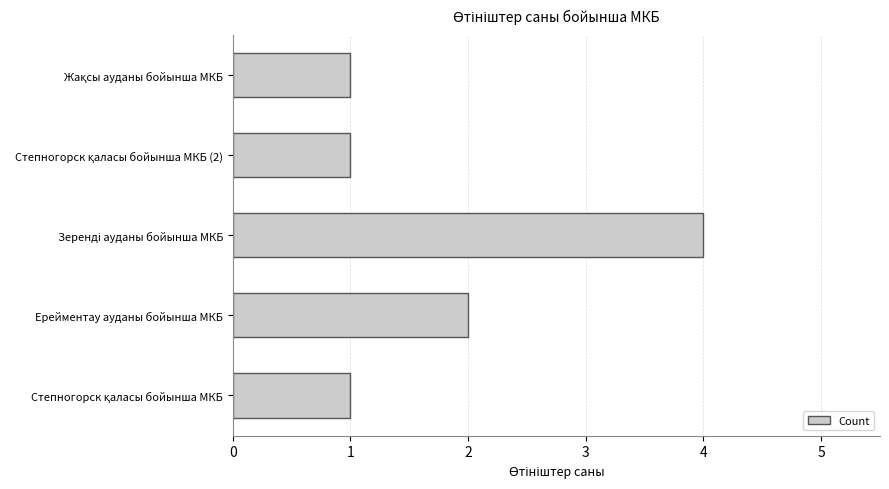

What is the average value?

2